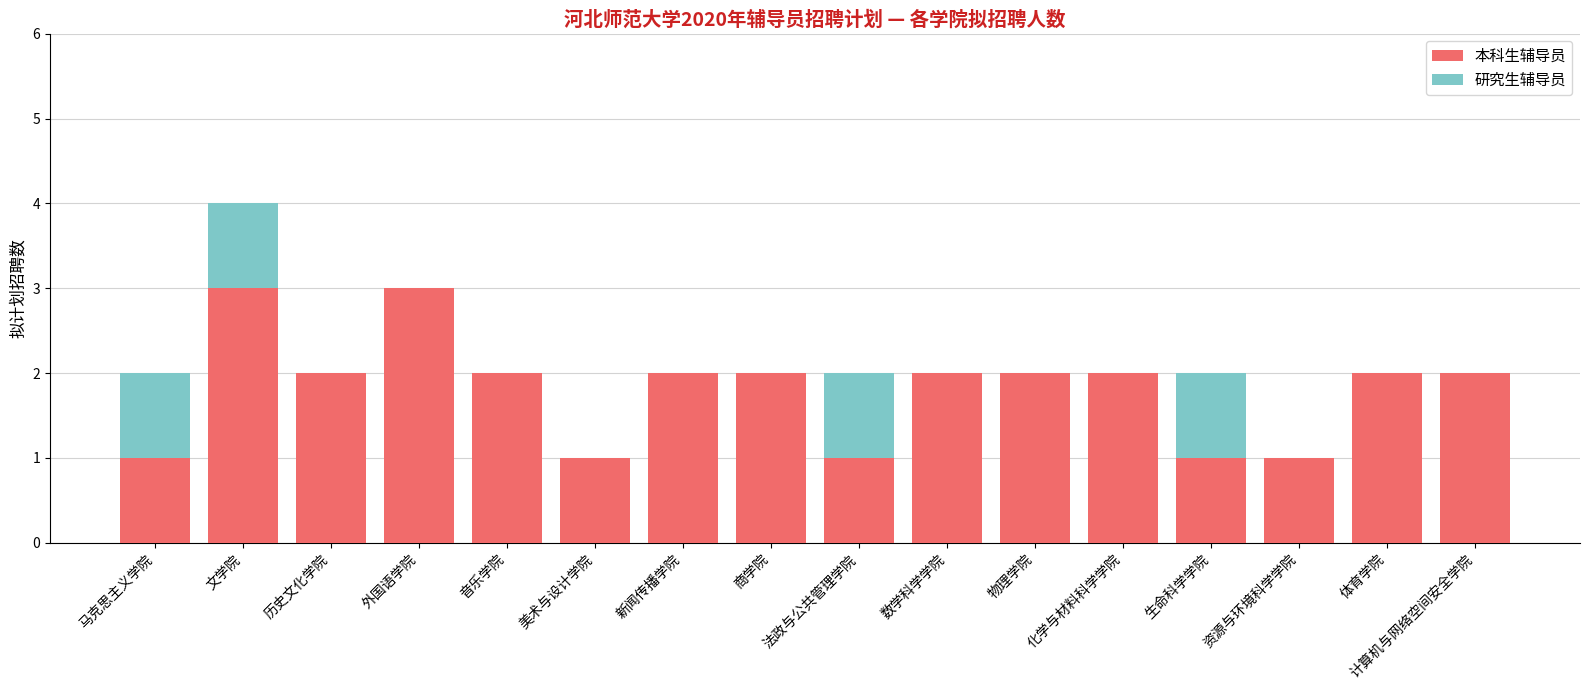

Where does the 本科生辅导员 series first go above 2?

文学院